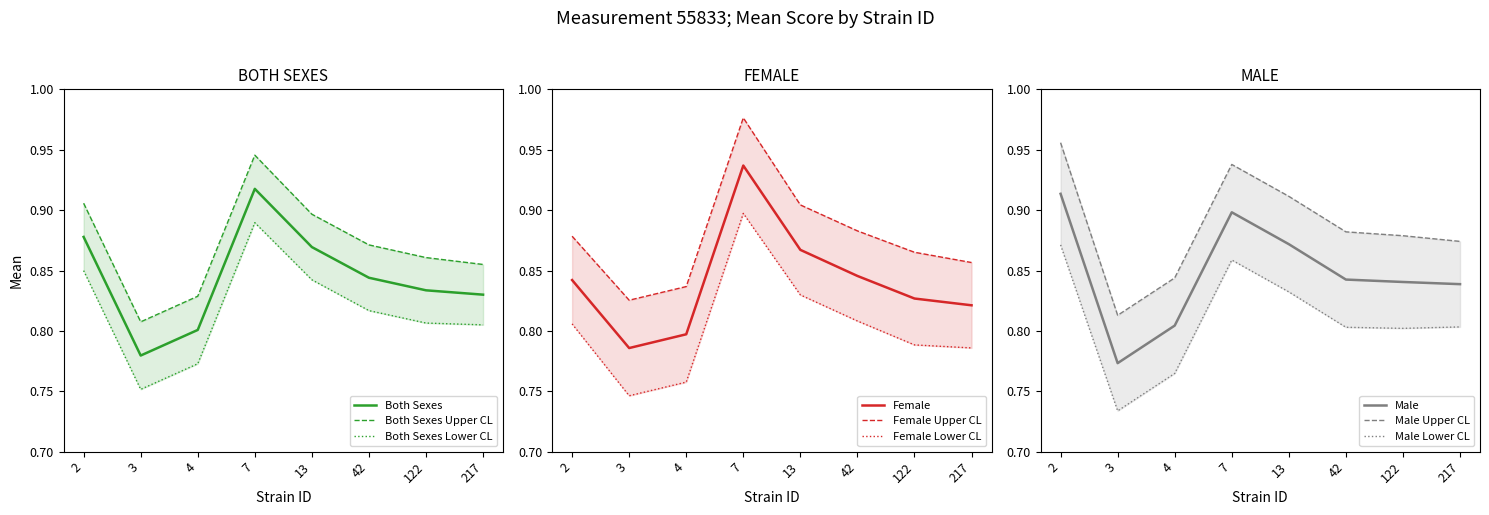

How many series are shown in this chart?

3